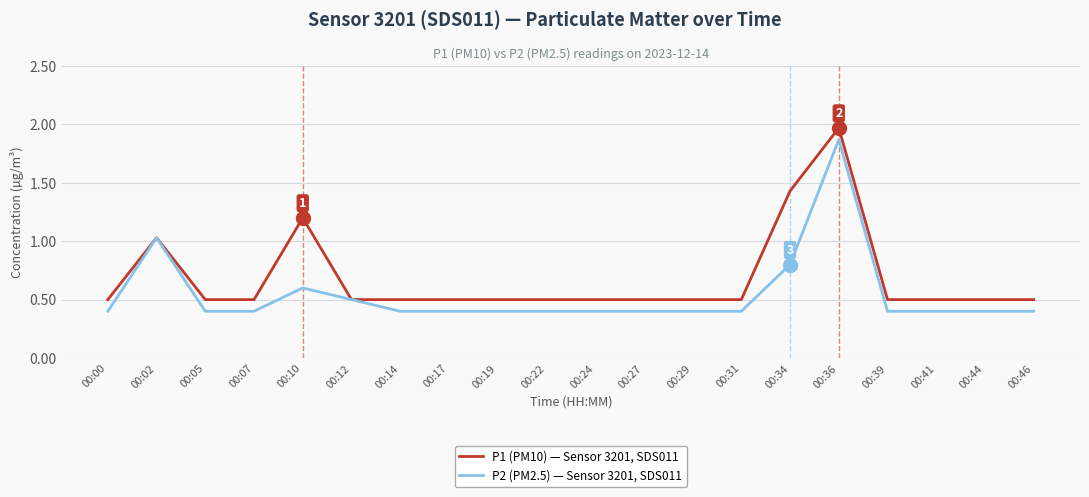

The value of P1 (PM10) — Sensor 3201, SDS011 at 00:39 is 0.5. True or false?

True